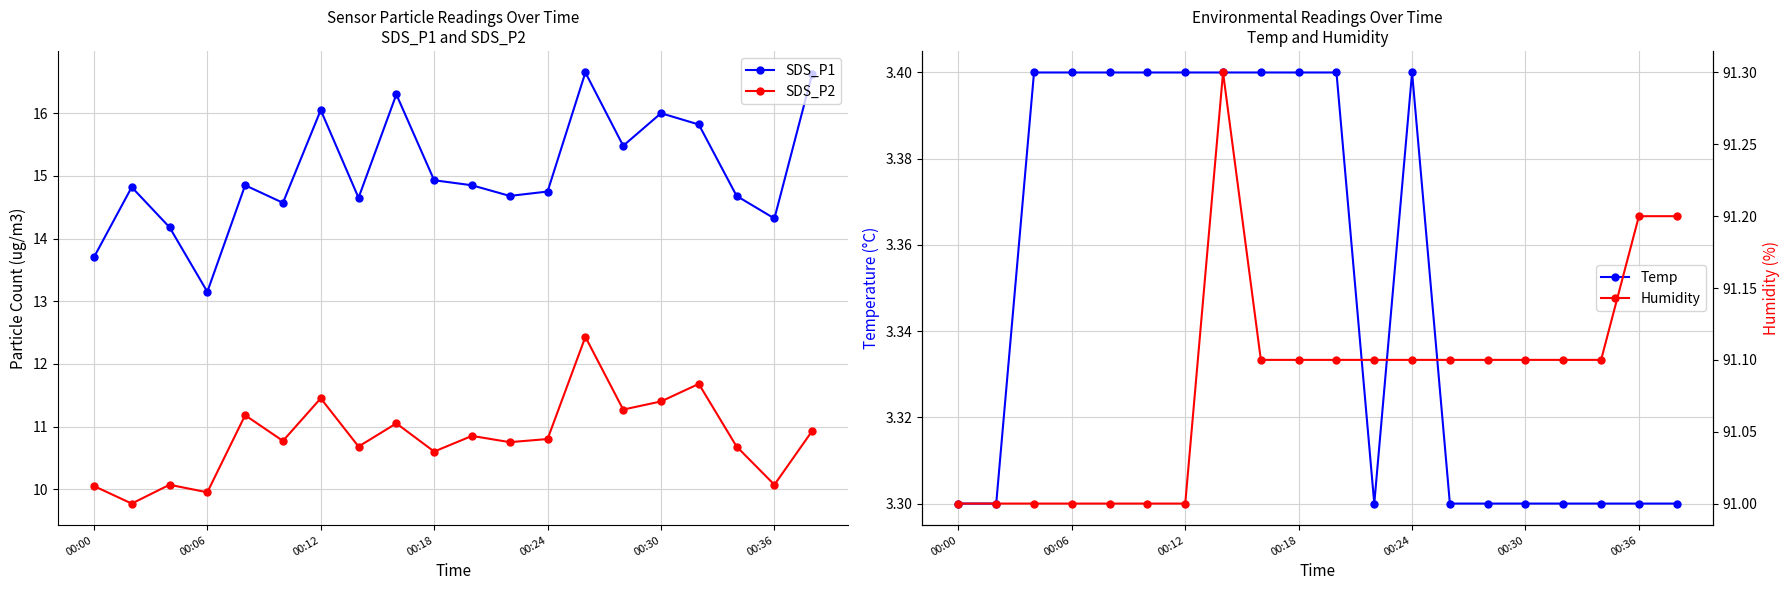

How many Humidity values are between 91 and 92?

20